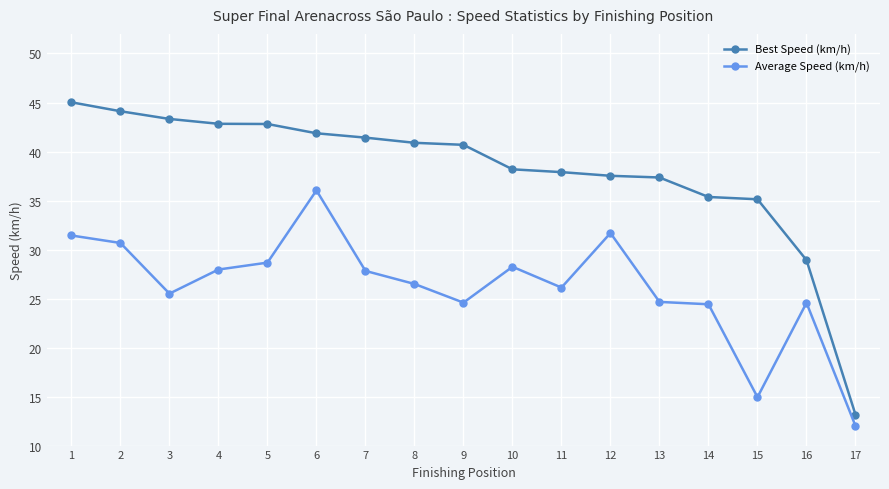

What is the value of the Best Speed (km/h) point at the 1st from the left?

45.0